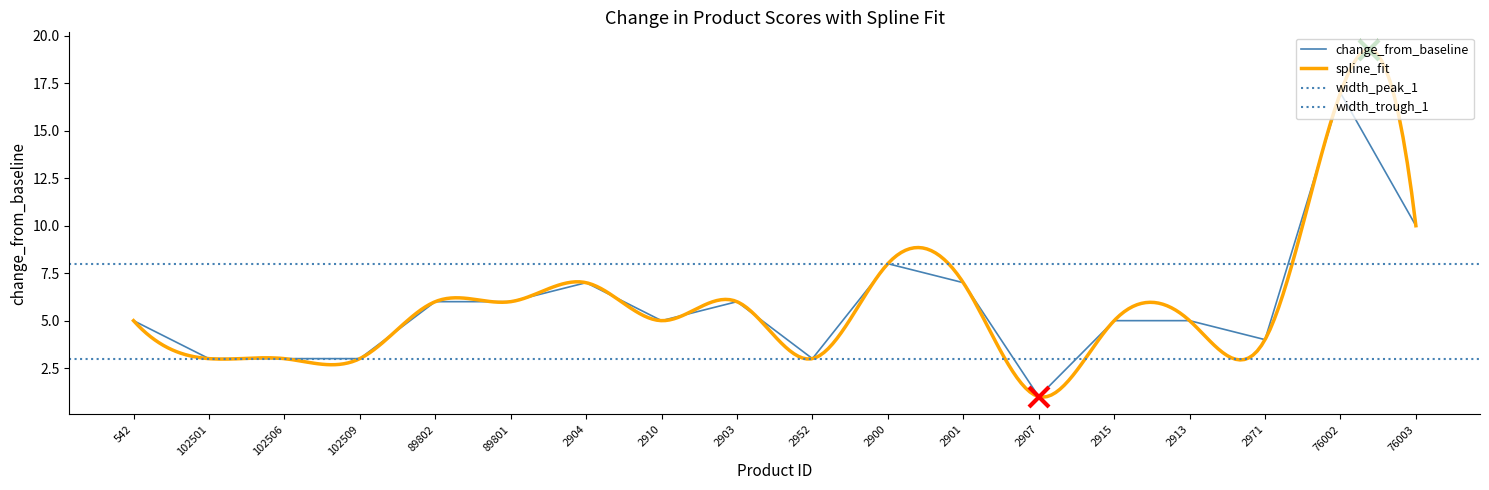

Where is the first local maximum?

2904